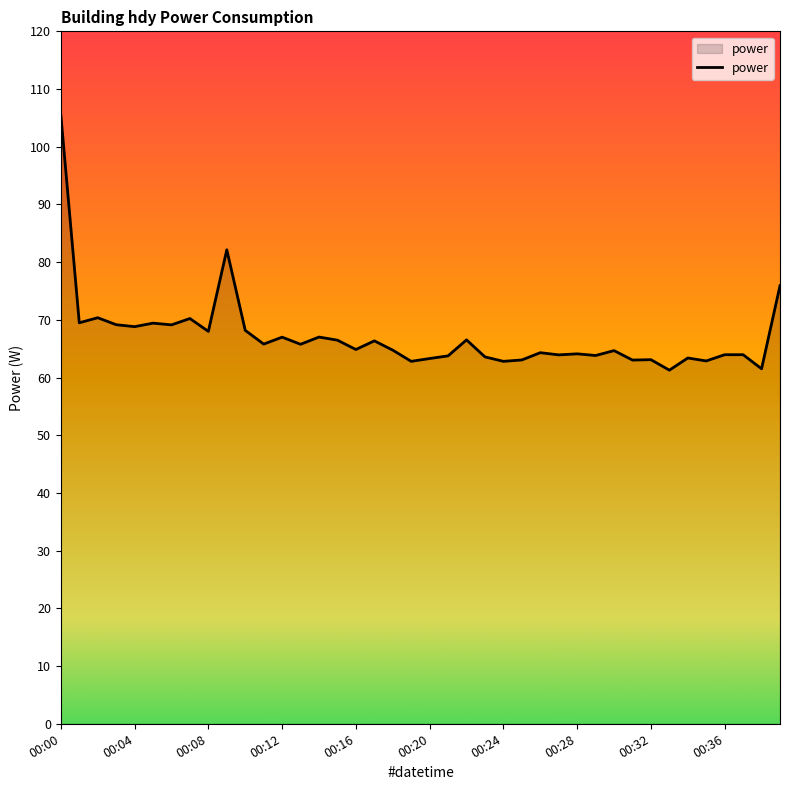

What is the smallest value displayed?

61.3